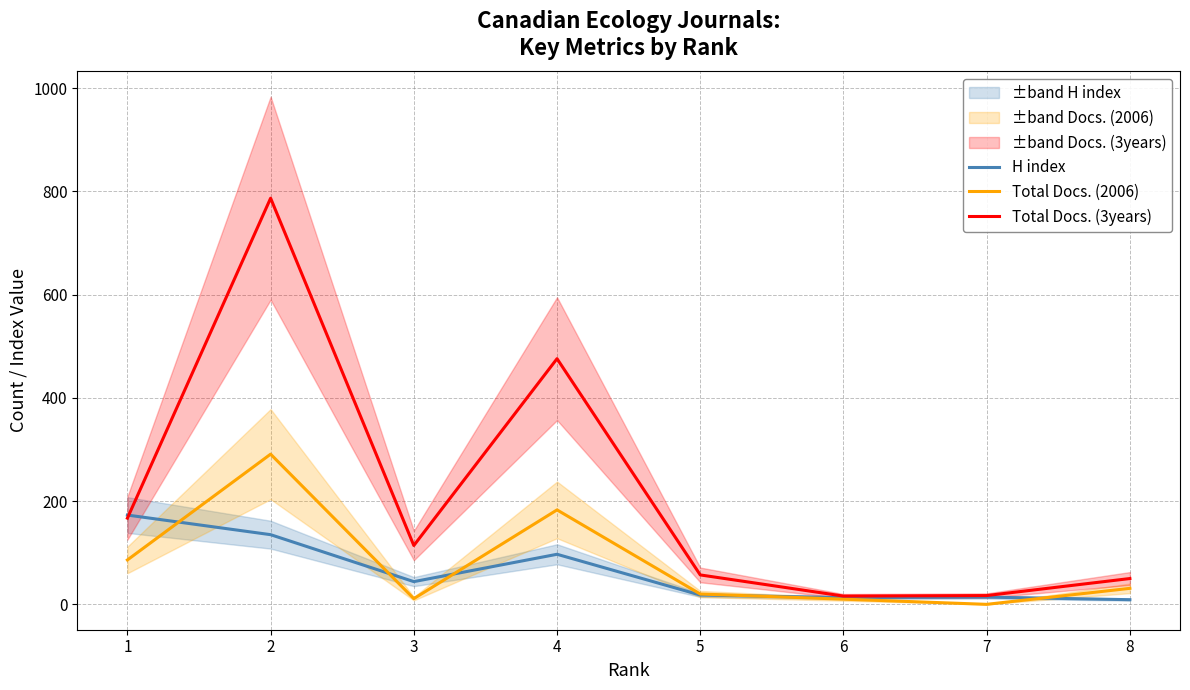

Where is the first local minimum for Total Docs. (2006)?

3